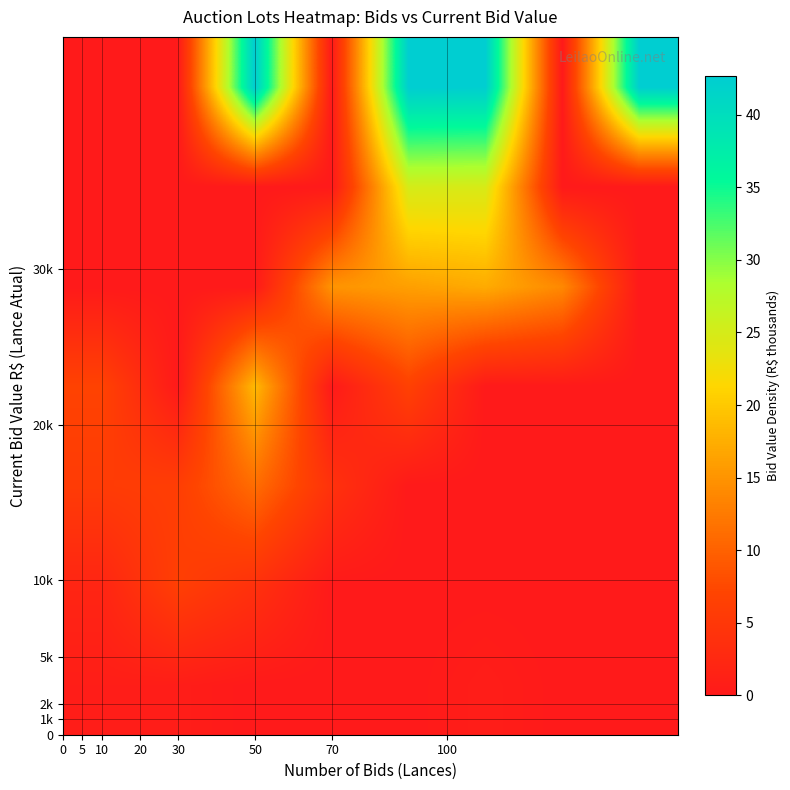

How many categories are shown in the chart?

8